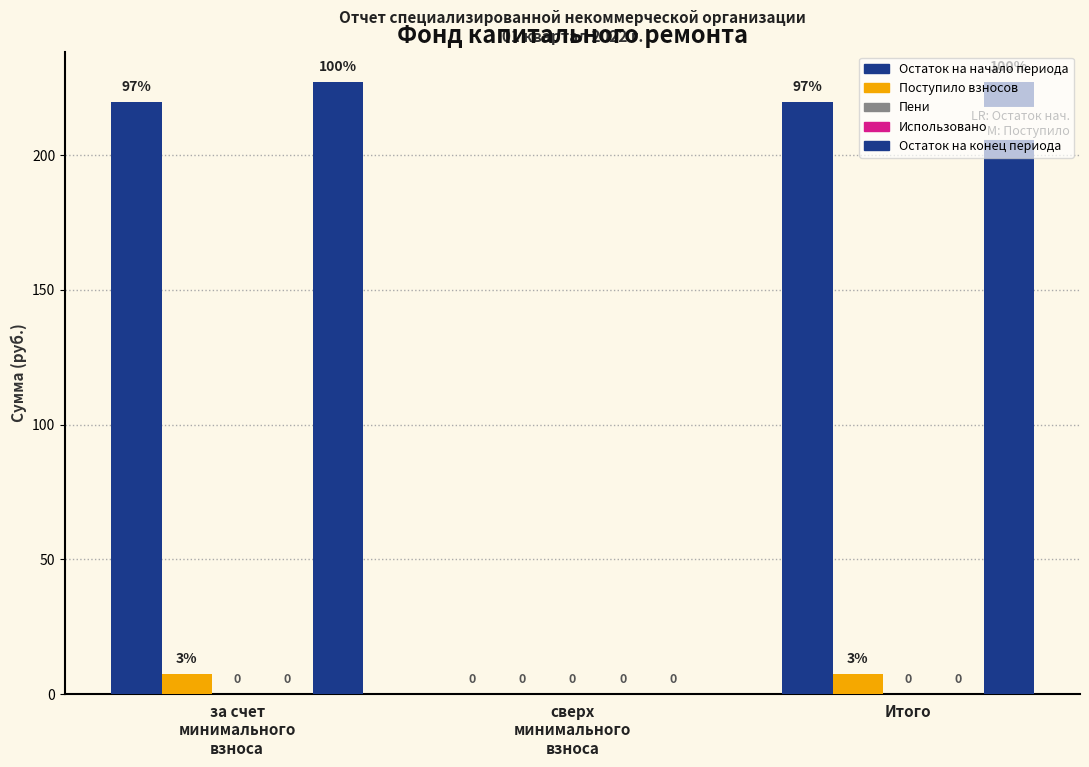

Which series has the largest range (max minus min)?

Остаток на конец периода